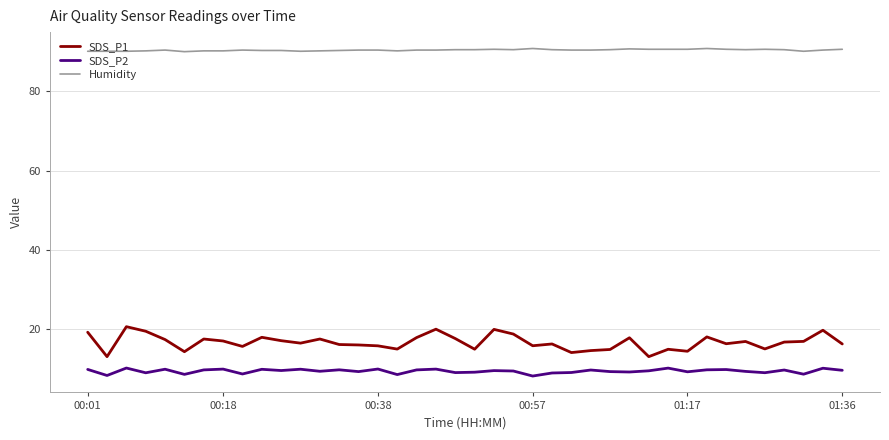

Rank the series by their maximum value, from highest to lowest.

Humidity, SDS_P1, SDS_P2